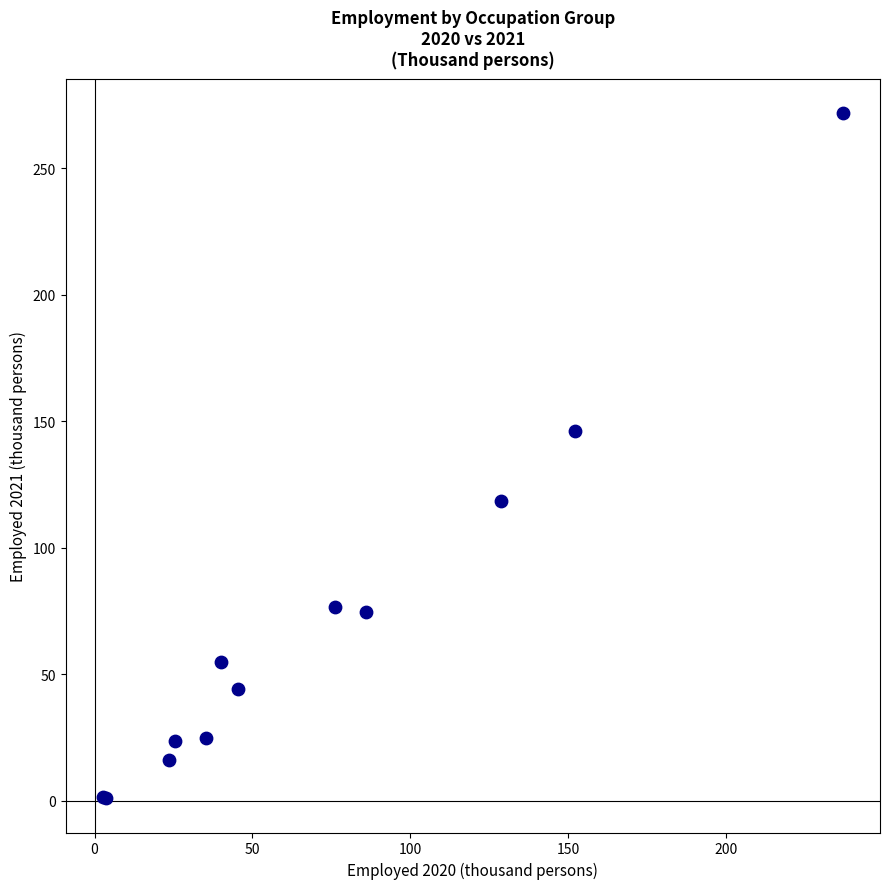

What Y value in the scatter plot is closest to 136?

146.3